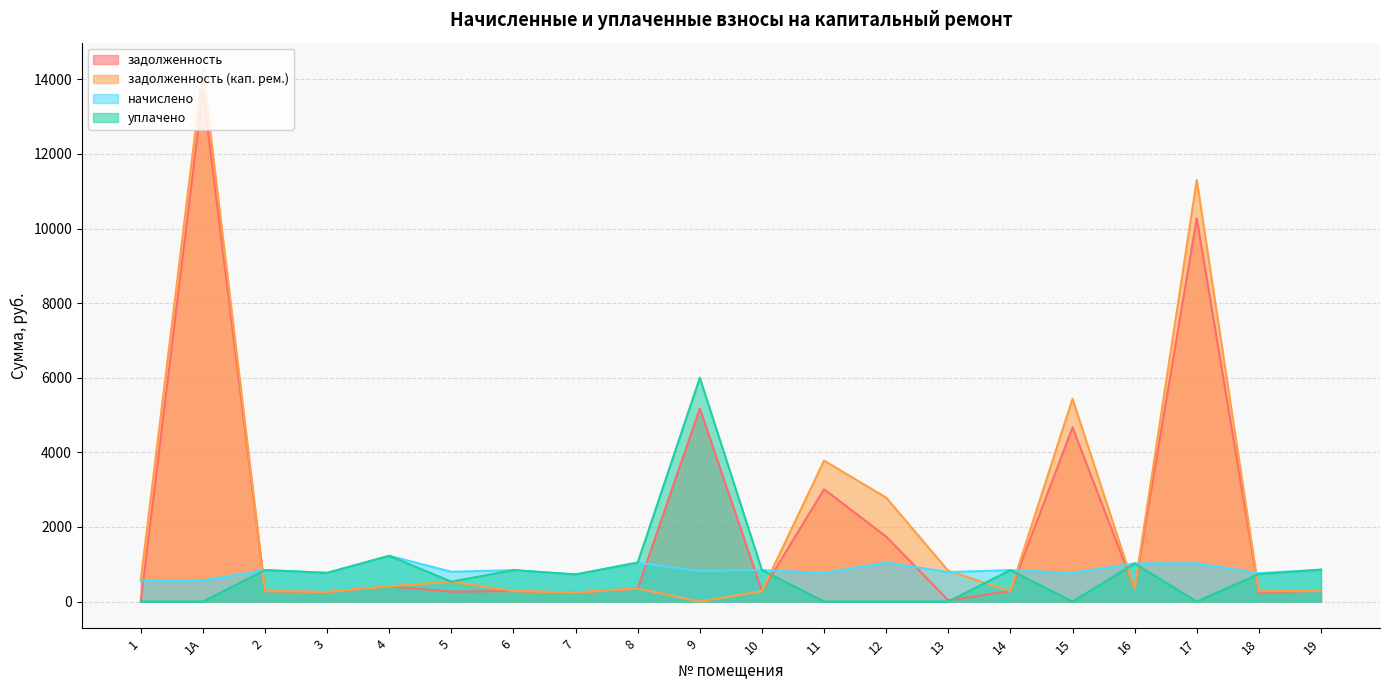

True or false: задолженность (кап. рем.) and задолженность intersect in this chart.

False